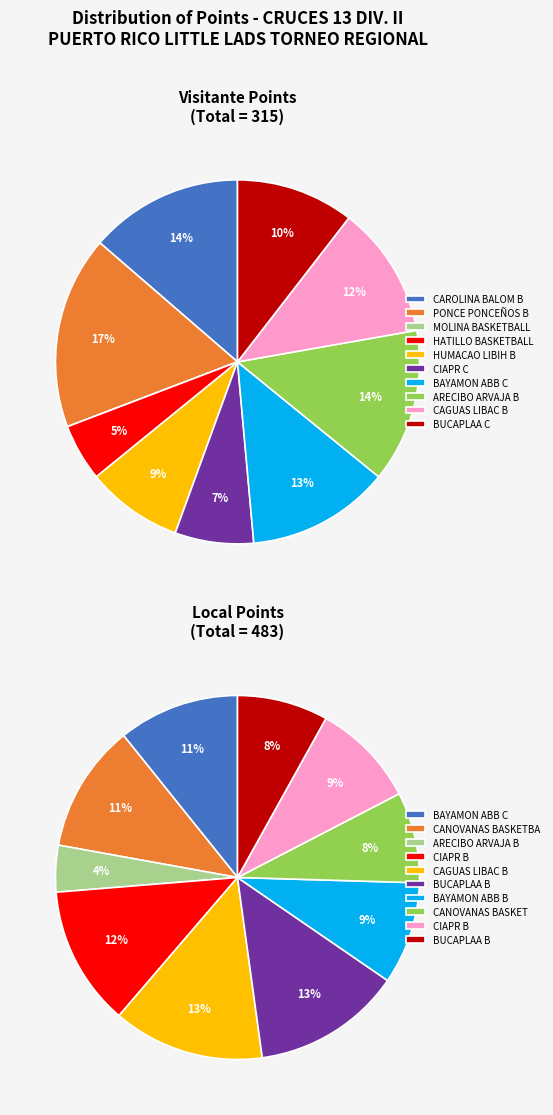

To the nearest percent, what is the average slice percentage?

10%